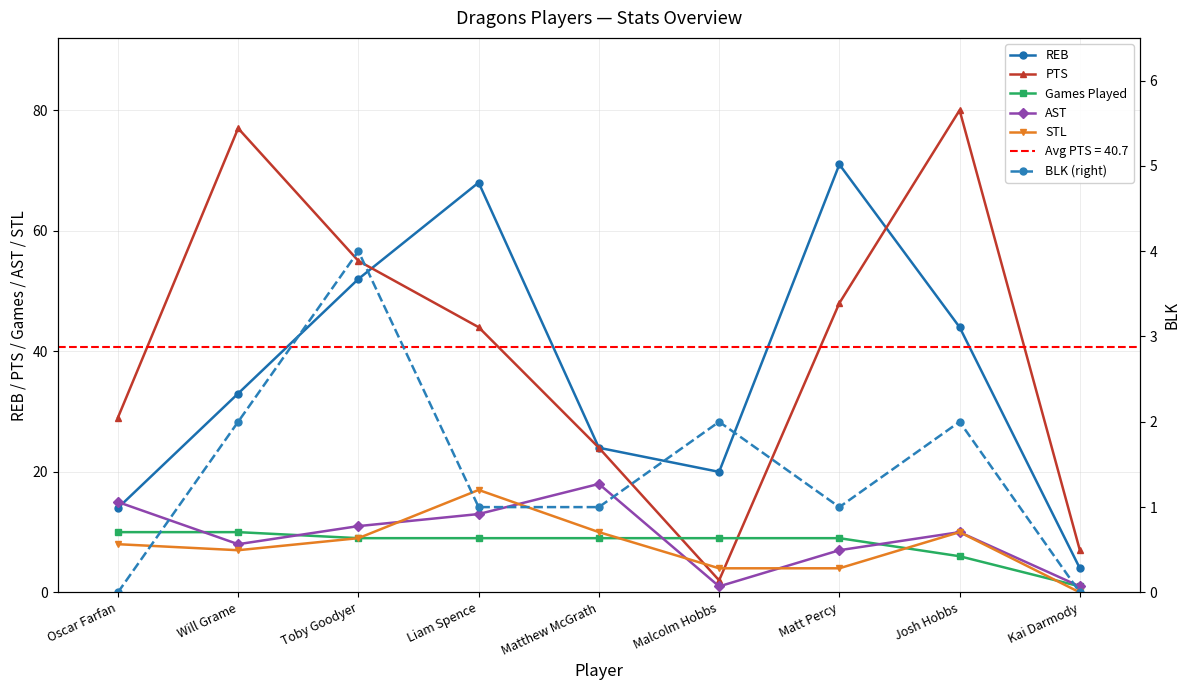

Reading left to right, extract all data points from this chart.

REB: 14	33	52	68	24	20	71	44	4
PTS: 29	77	55	44	24	2	48	80	7
Games Played: 10	10	9	9	9	9	9	6	1
AST: 15	8	11	13	18	1	7	10	1
STL: 8	7	9	17	10	4	4	10	0
BLK (right): 0	2	4	1	1	2	1	2	0